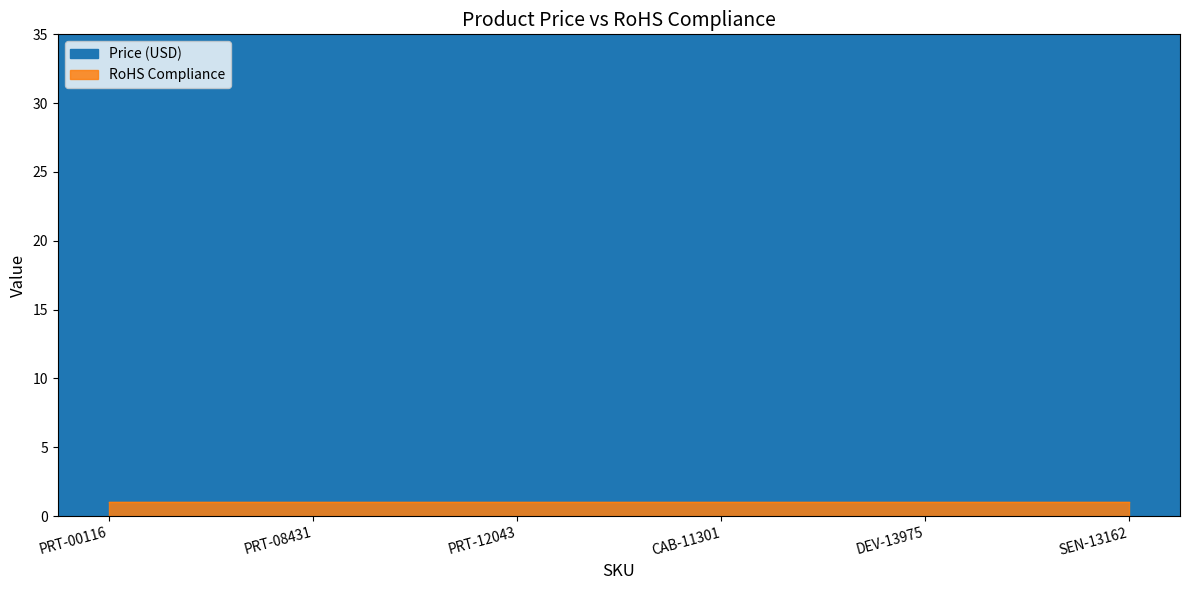

The value at SEN-13162 is 28.5. True or false?

True